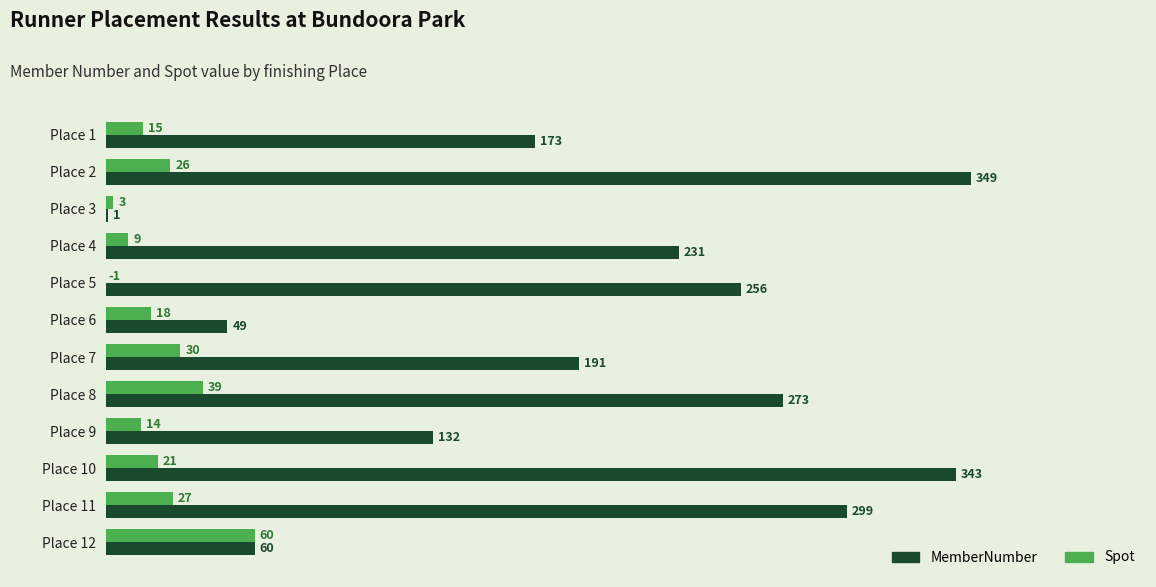

At which label is MemberNumber closest to 175?

Place 1